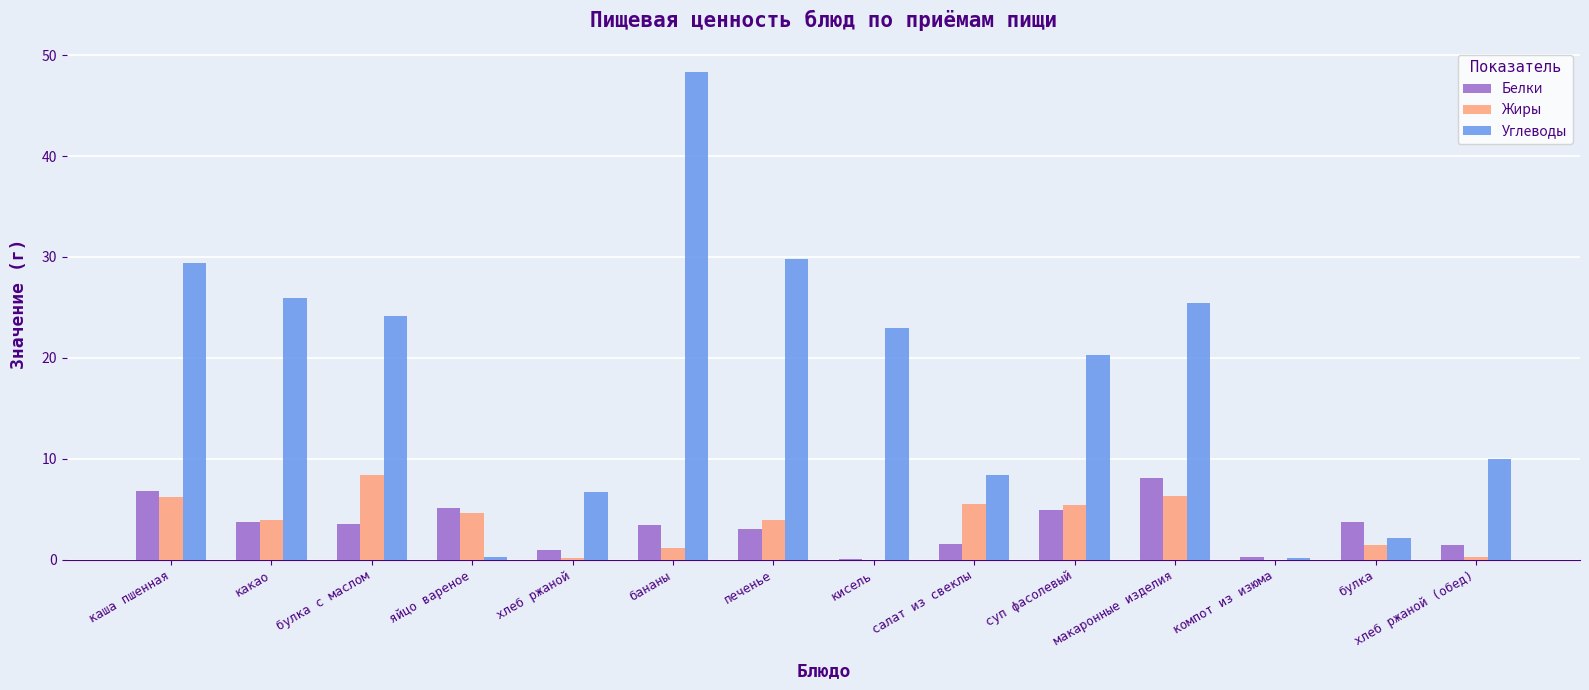

Is it true that Белки equals 3.0 at печенье?

True